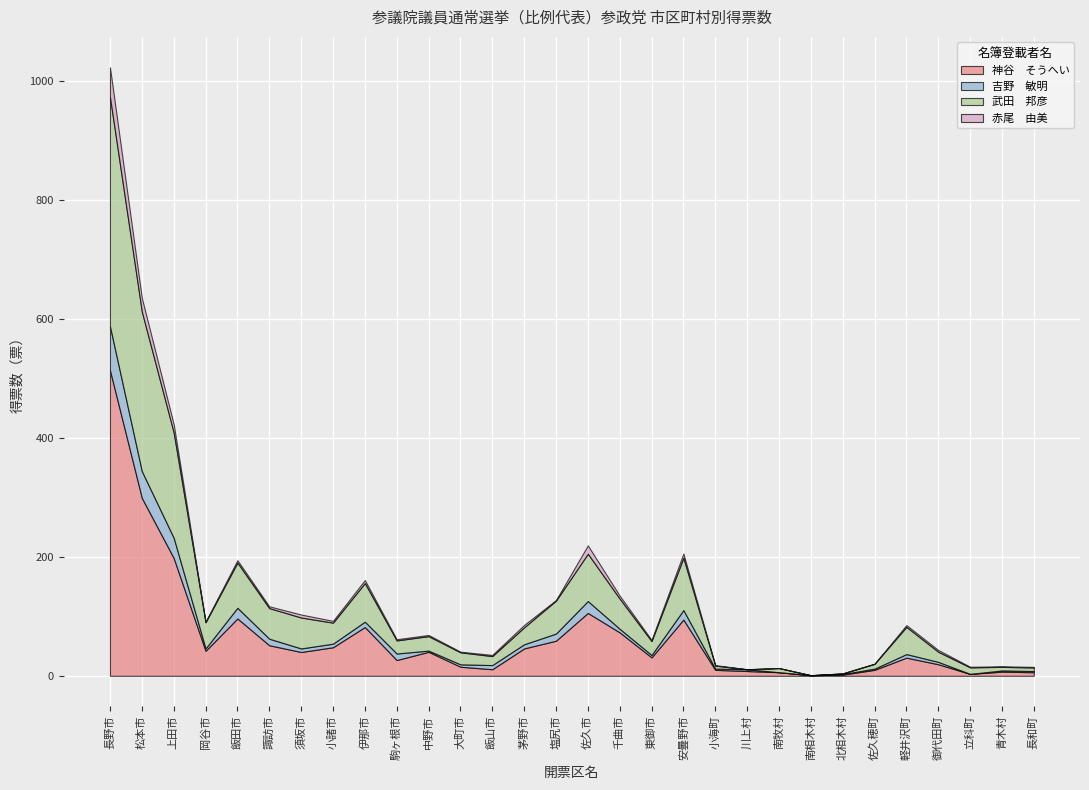

Does the chart display data point markers on the line(s)?

No